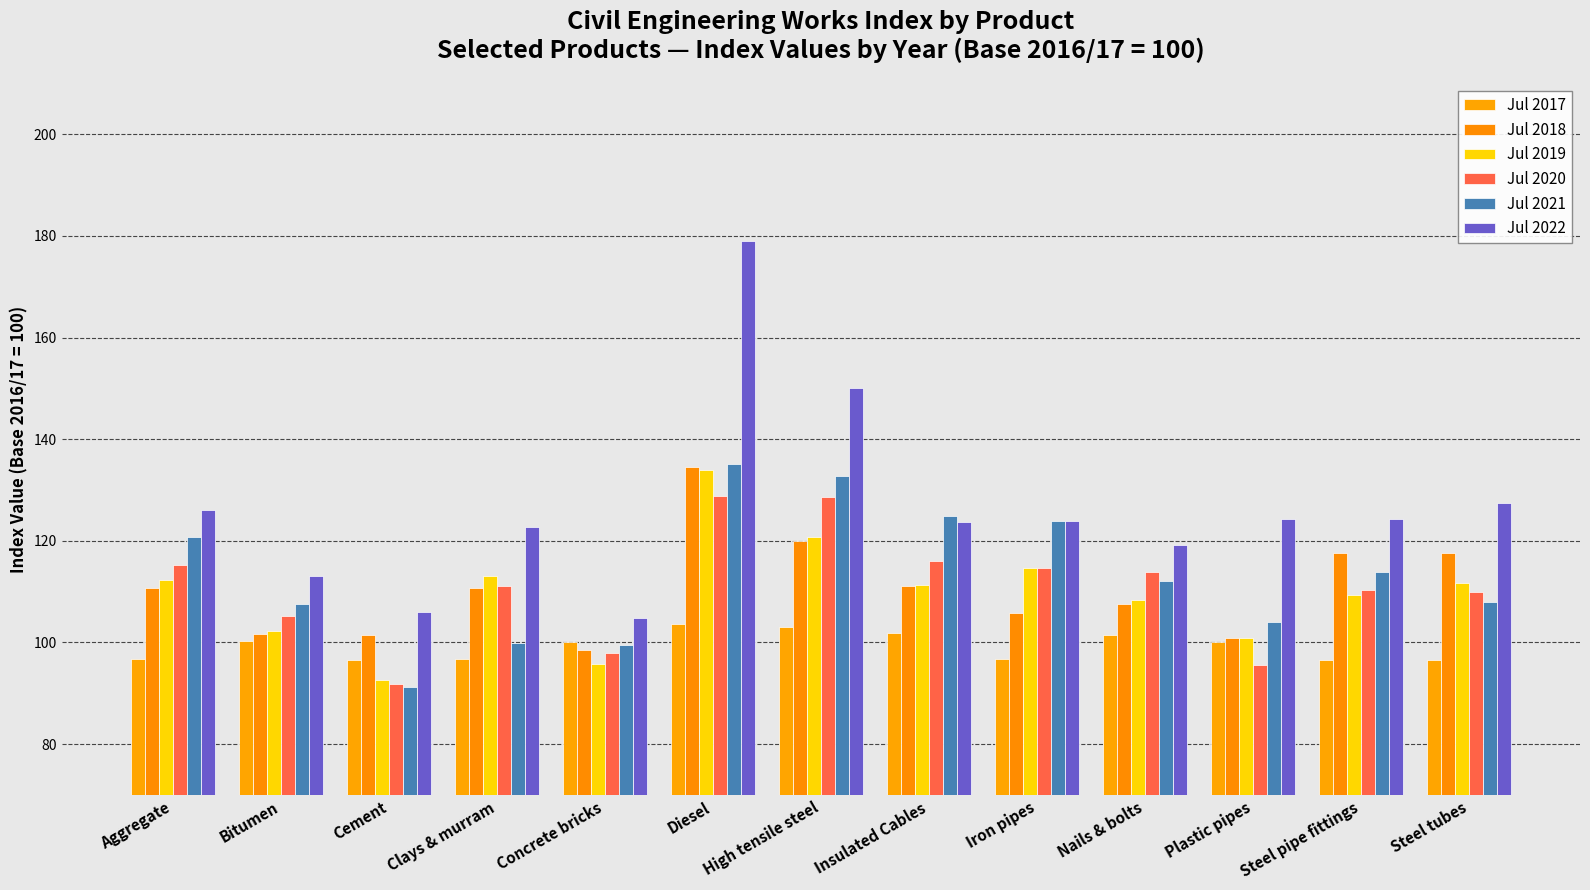

What is the difference between the maximum and minimum values in the Jul 2019 series?

41.3